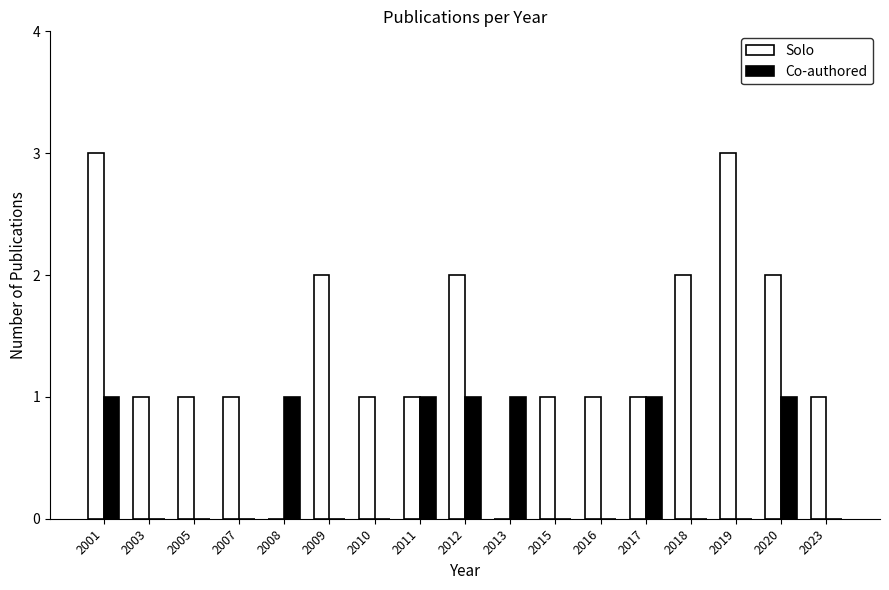

Reading left to right, transcribe all the data shown in this chart.

Solo: 3	1	1	1	0	2	1	1	2	0	1	1	1	2	3	2	1
Co-authored: 1	0	0	0	1	0	0	1	1	1	0	0	1	0	0	1	0